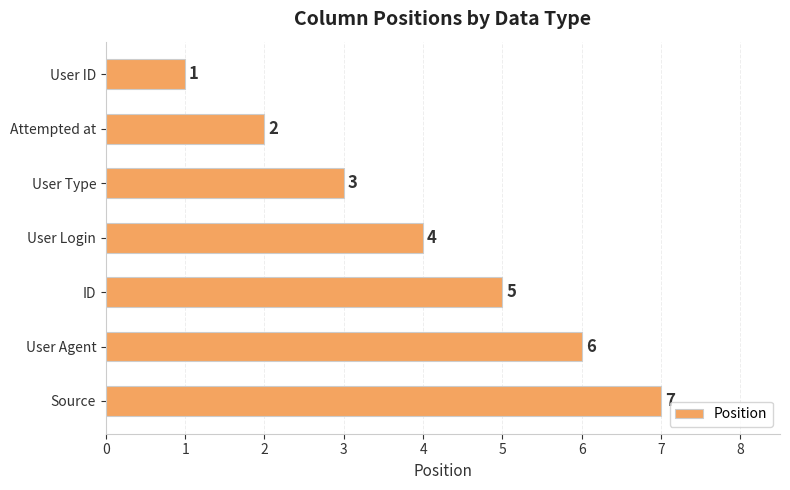

How many series are shown in this chart?

1